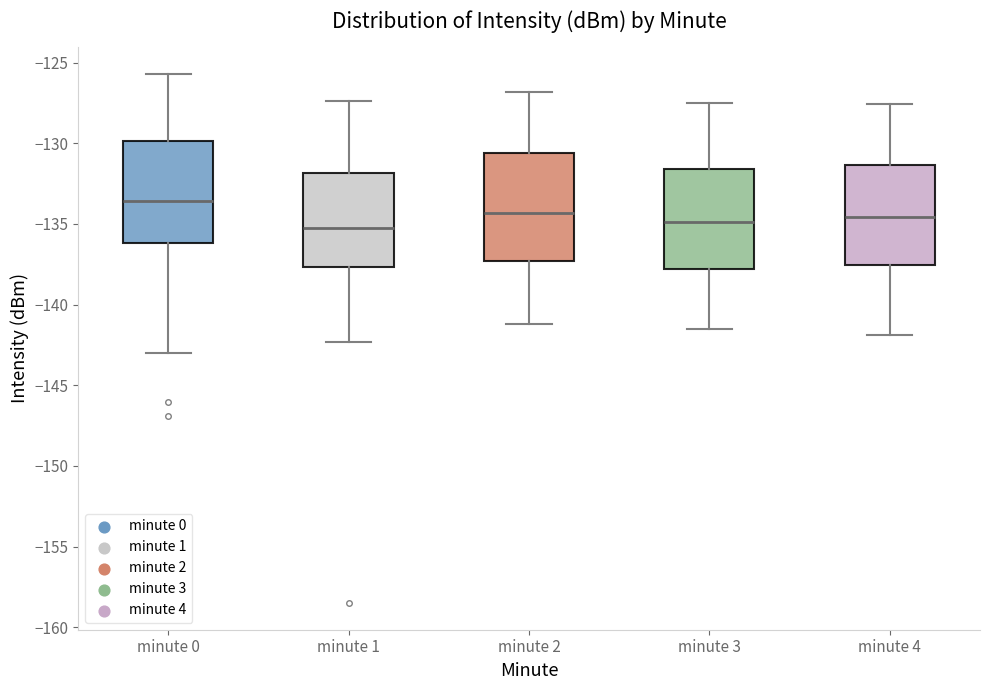

Where does the lower whisker of the box for minute 3 end on the y-axis? The values are not printed on the chart, so give them approximately, as read against the axis.

-141.5